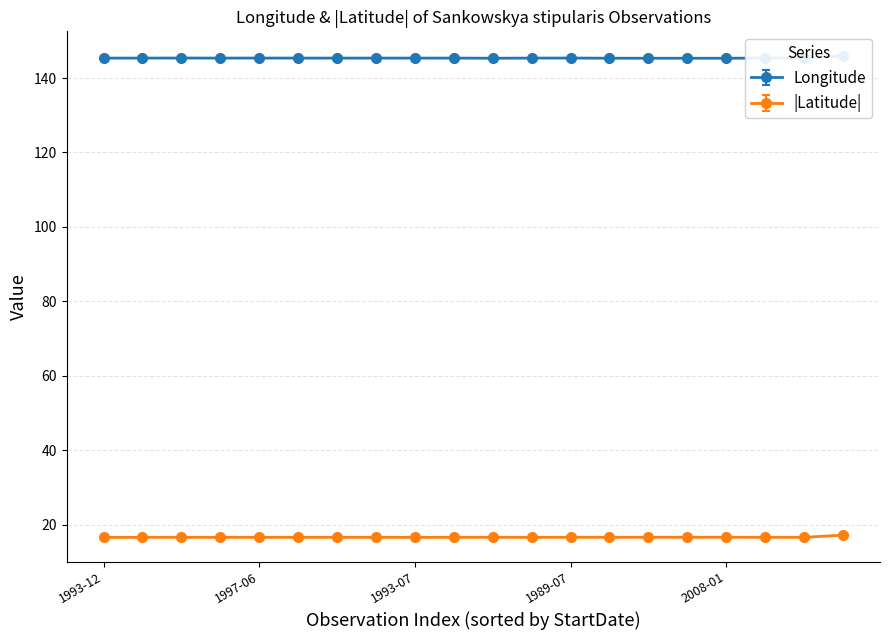

Count the number of data series in this chart.

2